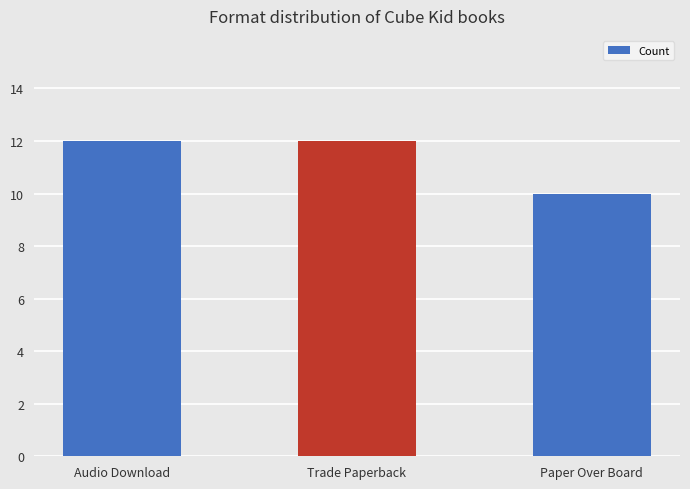

What is the sum of all values?

34